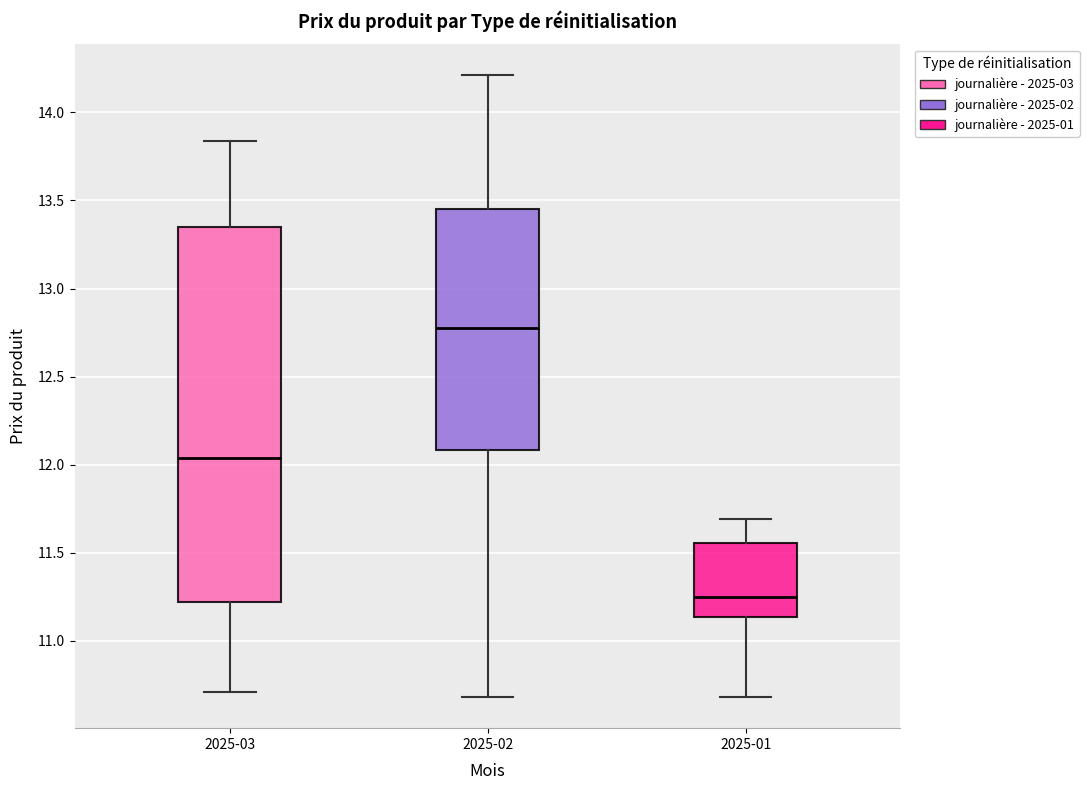

Where does the median line of the box for 2025-01 sit on the y-axis? The values are not printed on the chart, so give them approximately, as read against the axis.

11.25